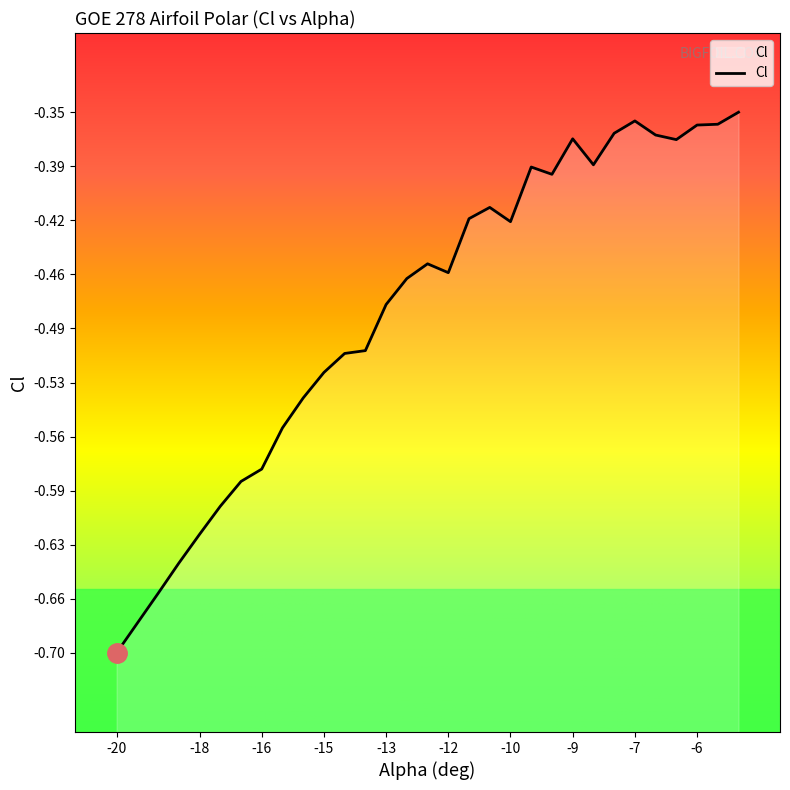

How many points are lower than both their immediate neighbors (excluding endpoints)?

5